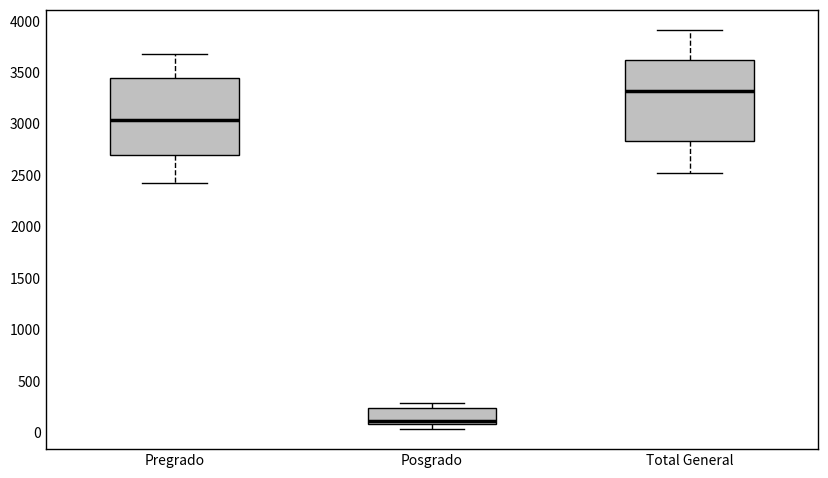

Reading left to right, transcribe this box plot: for each box, give where its median line is, the range the box spans, and where its two whiskers end, as read against the y-axis. The values are not printed on the chart, so give them approximately, as read against the axis.

Pregrado: median 3050, box 2700 to 3450, whiskers 2450 to 3650
Posgrado: median 100 (just above the box's lower edge), box 100 to 250, whiskers 50 to 300
Total General: median 3300, box 2850 to 3600, whiskers 2500 to 3900